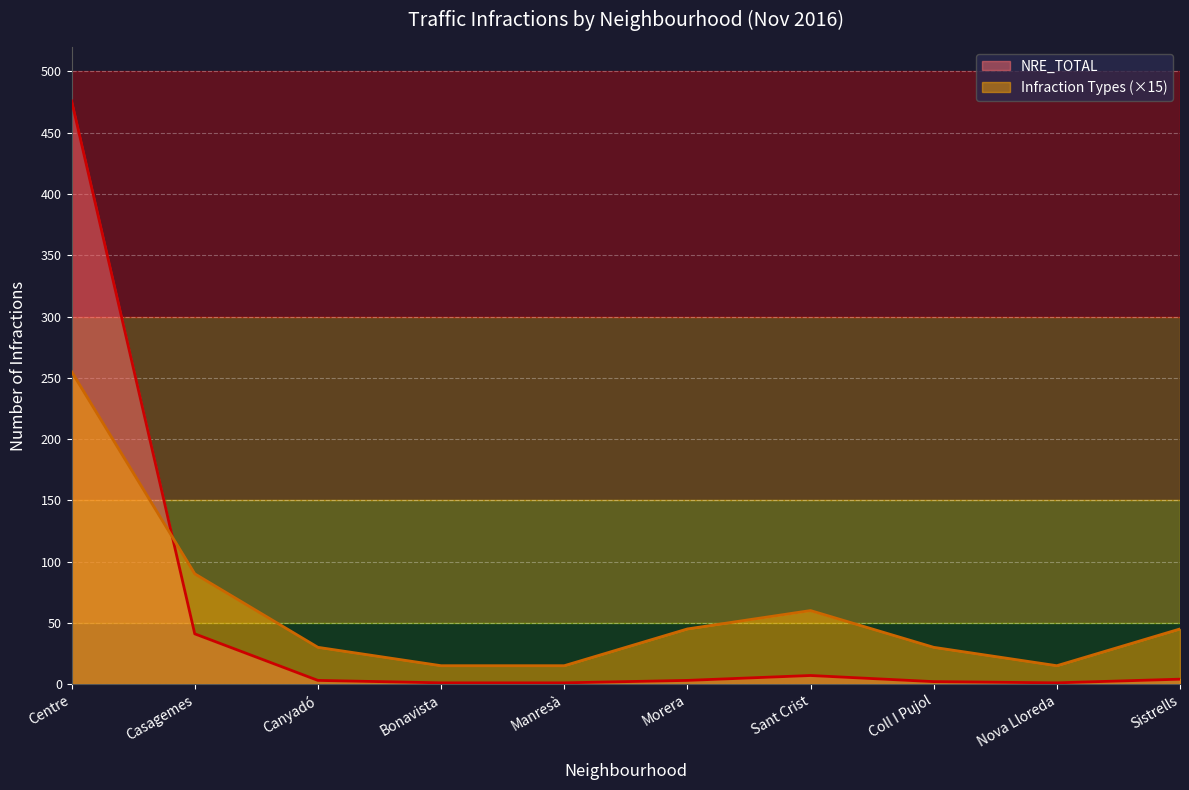

The value of Infraction Types (×15) at Morera is 45. True or false?

True